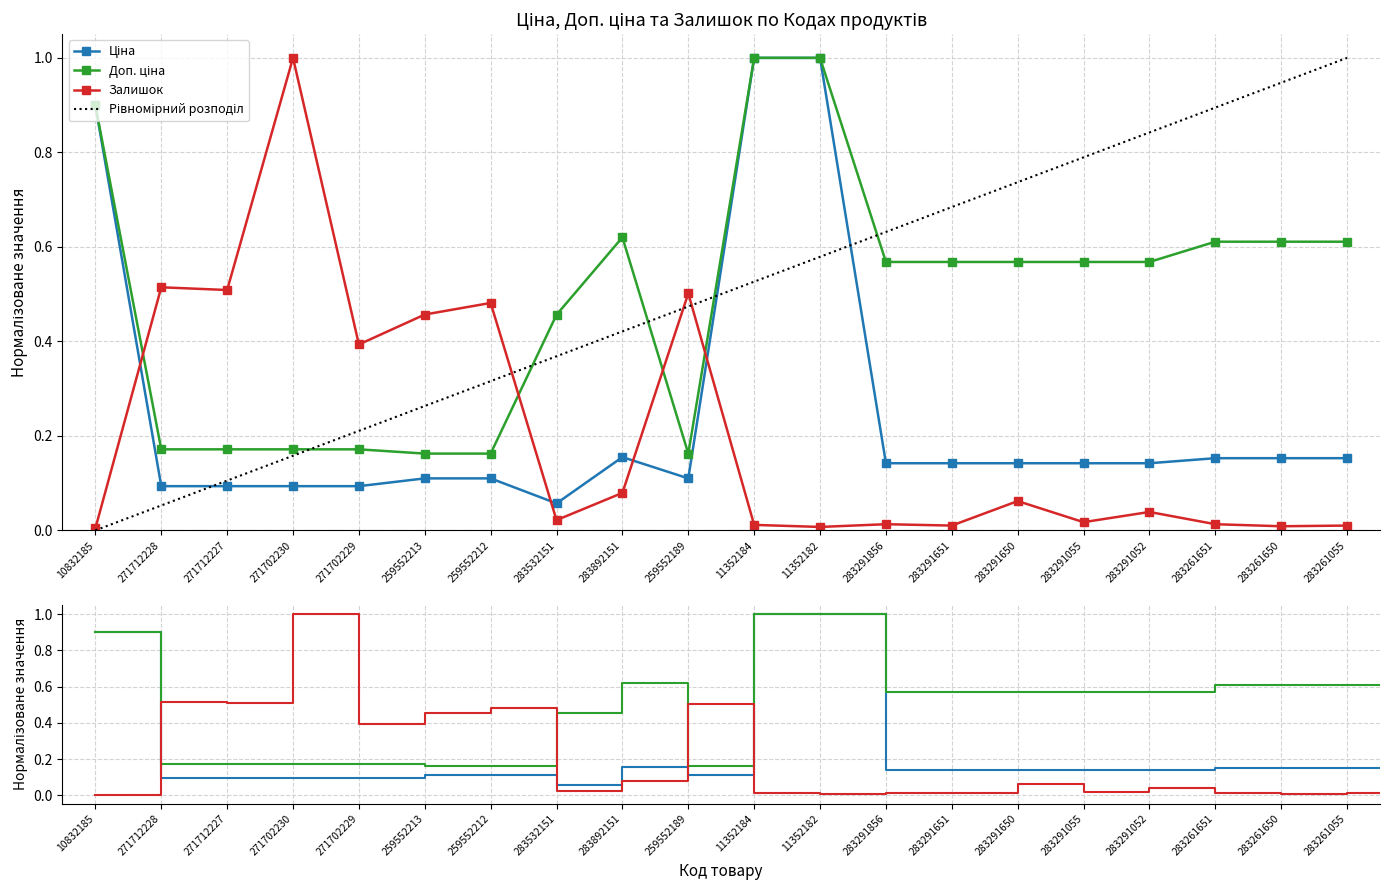

Is this an area chart (filled region under the line)?

No